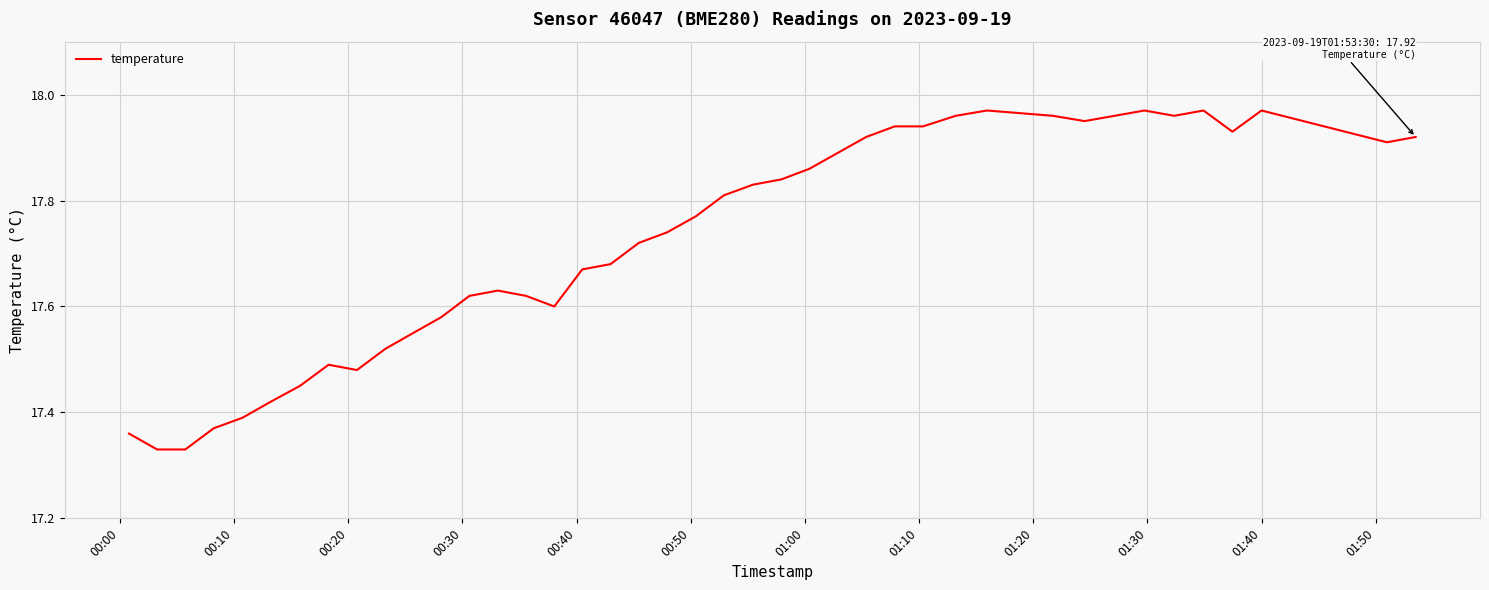

What is the difference between the maximum and minimum values?

0.6